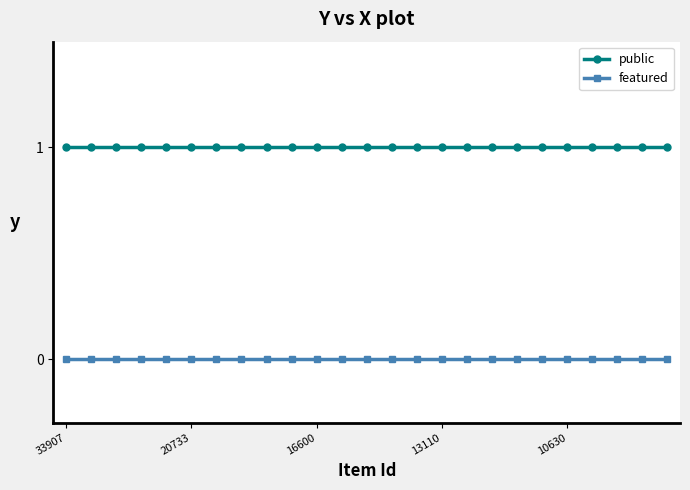

Which series has the largest total across all categories?

public